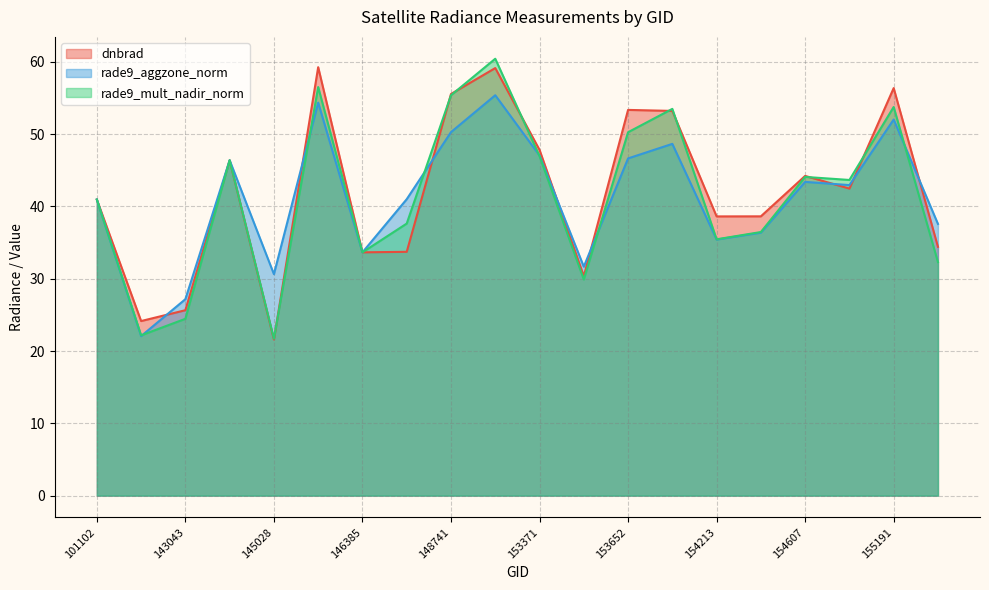

Where is the first local minimum for rade9_aggzone_norm?

102352